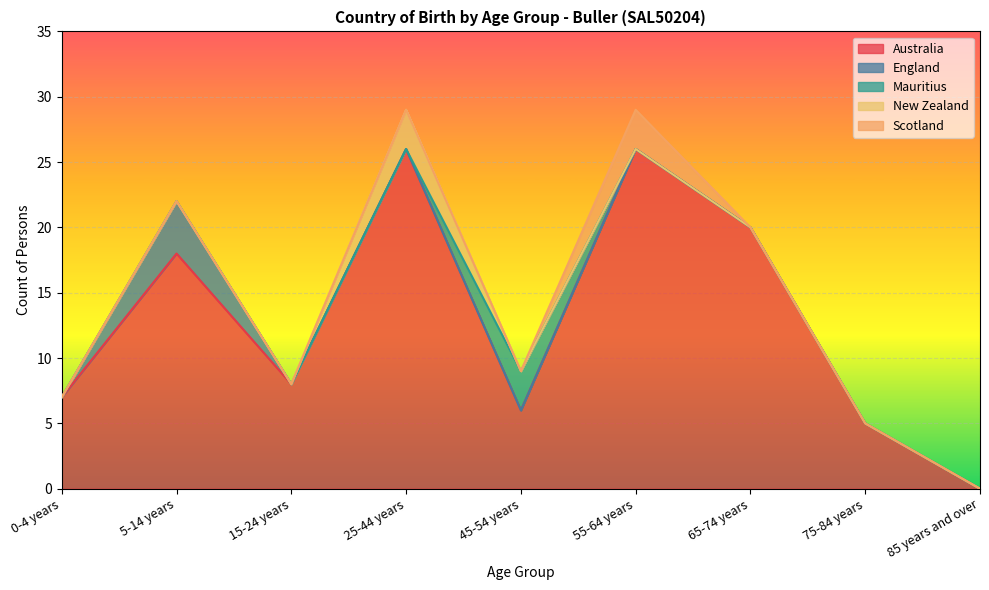

Which series has the largest total across all categories?

Australia